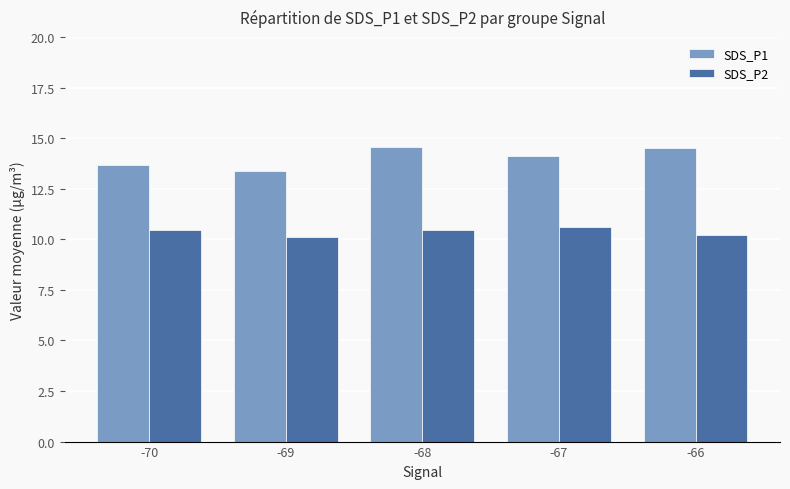

Reading right to left, transcribe all the data shown in this chart.

SDS_P1: -66=14.5	-67=14.1	-68=14.6	-69=13.4	-70=13.7
SDS_P2: -66=10.2	-67=10.6	-68=10.5	-69=10.1	-70=10.5